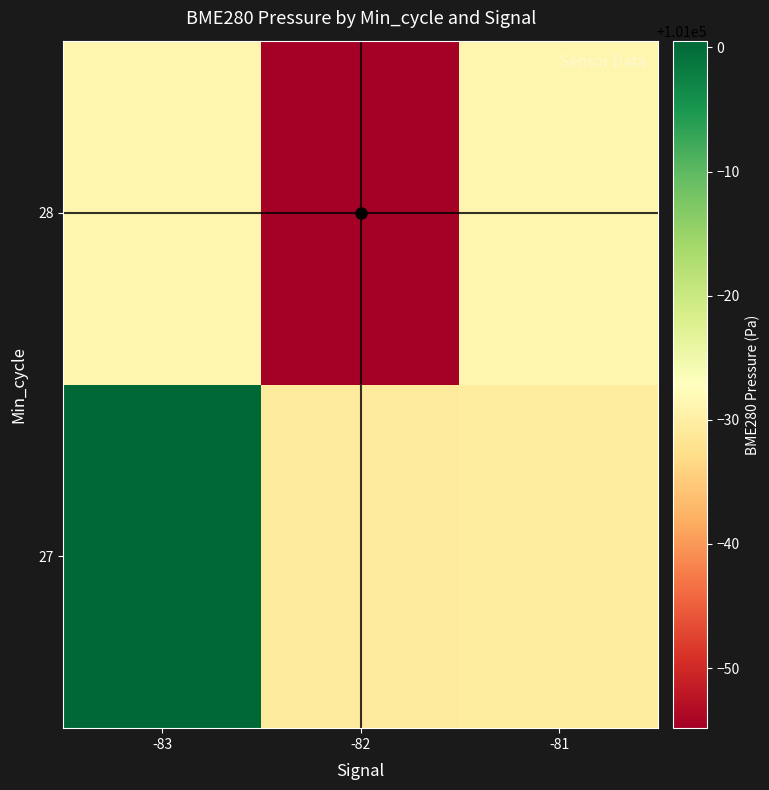

At how many categories does at least one series exceed 100975?

1